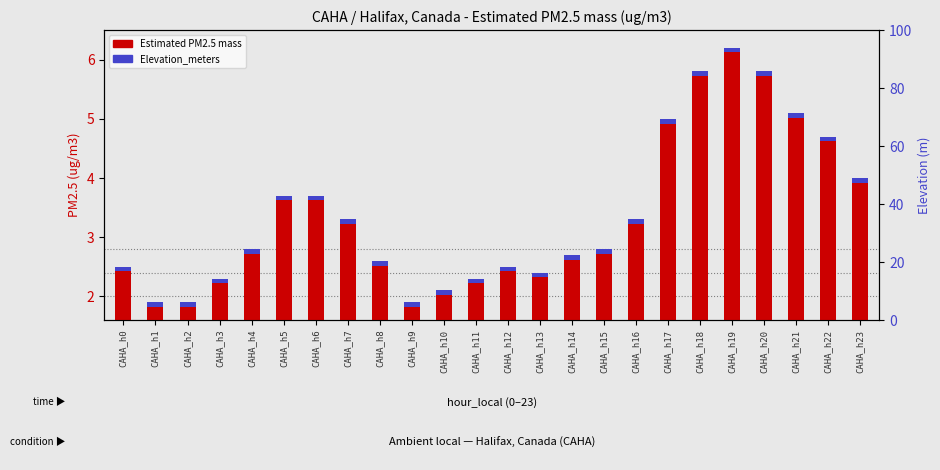

At how many categories does at least one series exceed 0?

24